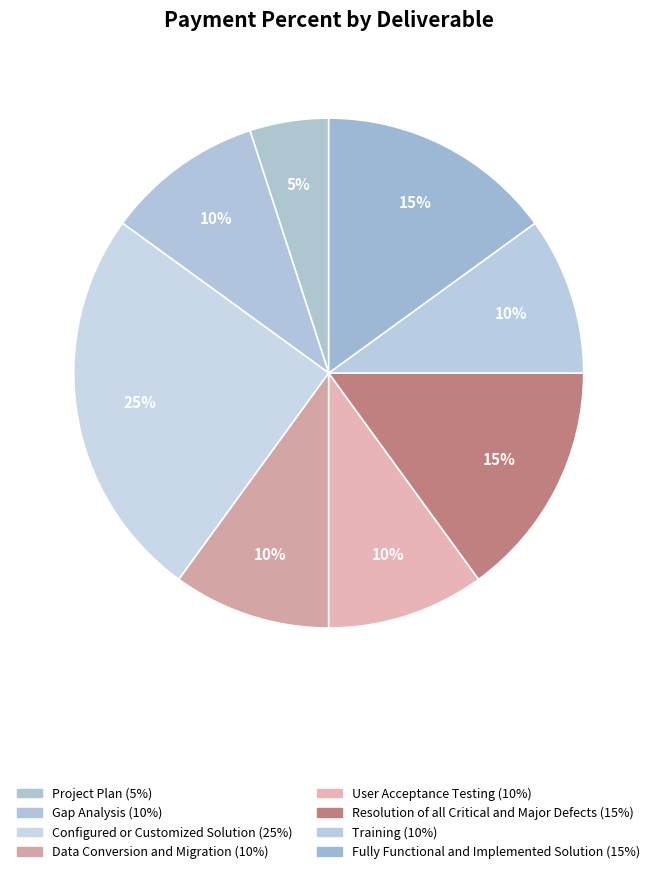

To the nearest percent, what portion does User Acceptance Testing represent?

10%